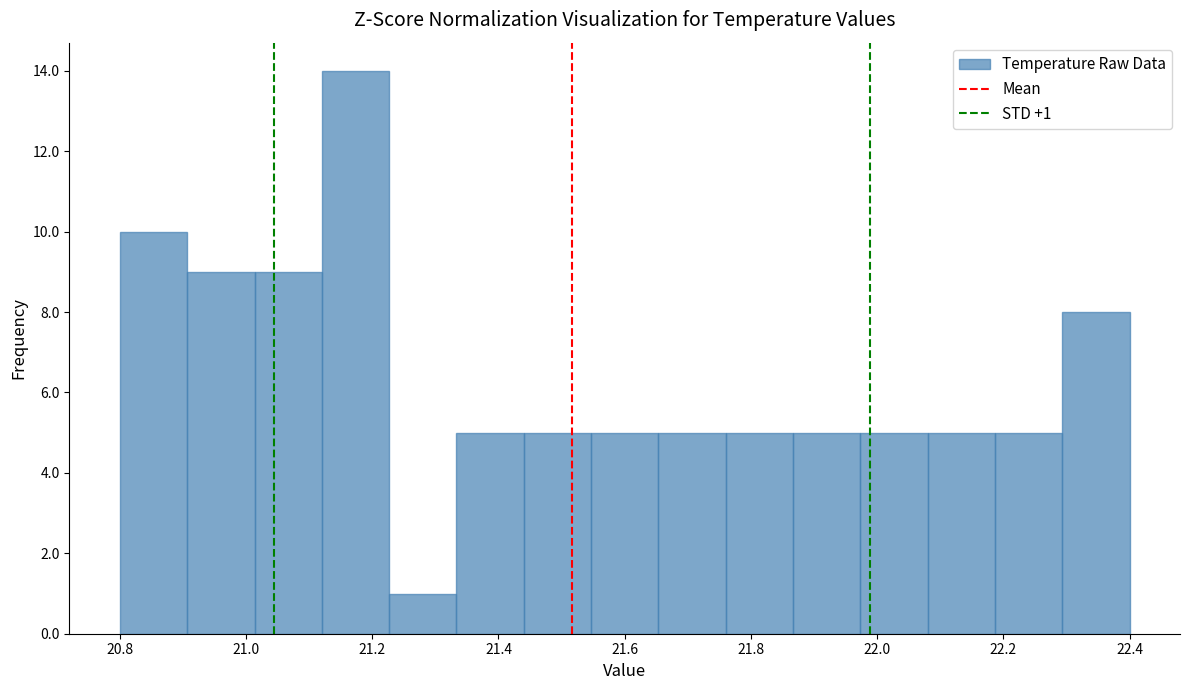

Over which range of the x-axis is the bar tallest?

21.12 to 21.22